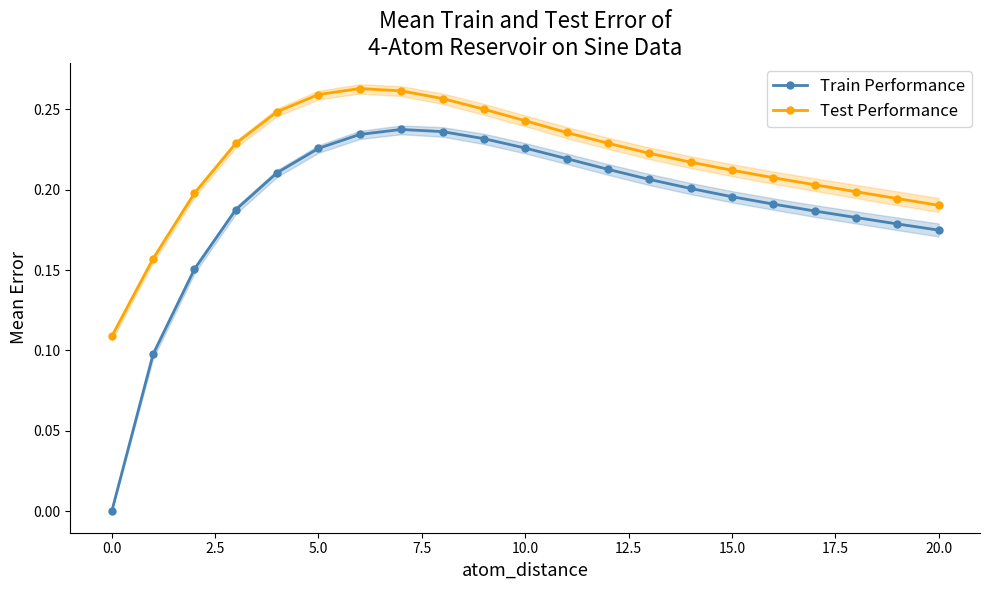

True or false: Train Performance and Test Performance cross at least once.

False